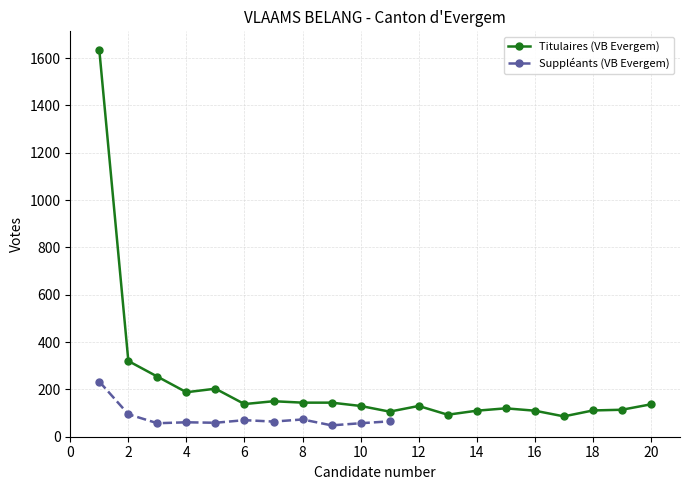

At which label does the data first exceed 137?

1